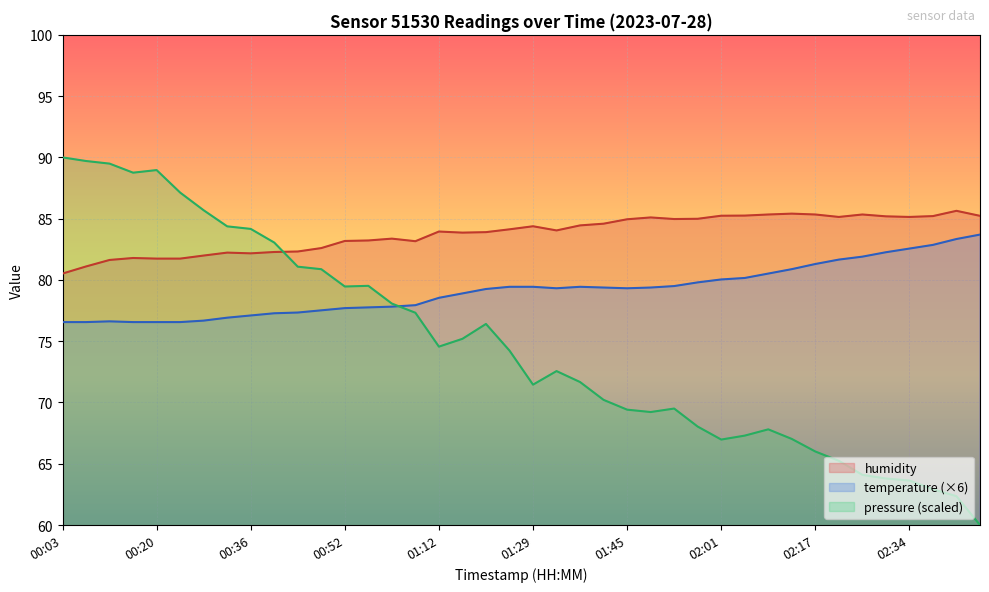

The temperature series shows 109.1 at 00:28. True or false?

False